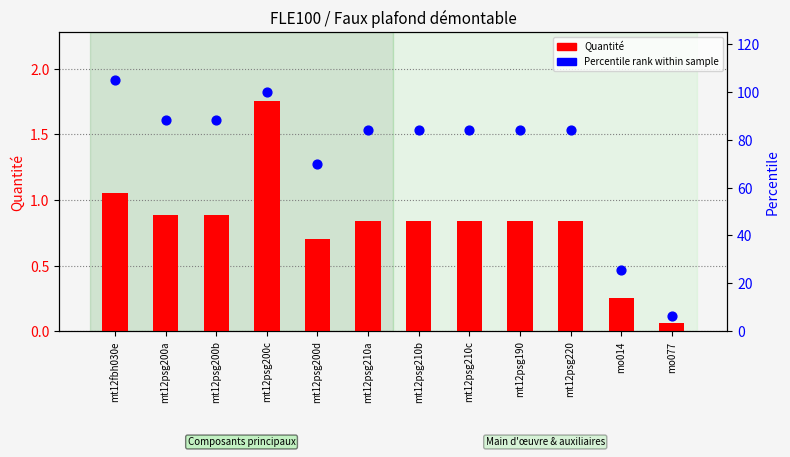

Which series has the largest total across all categories?

Percentile rank within sample